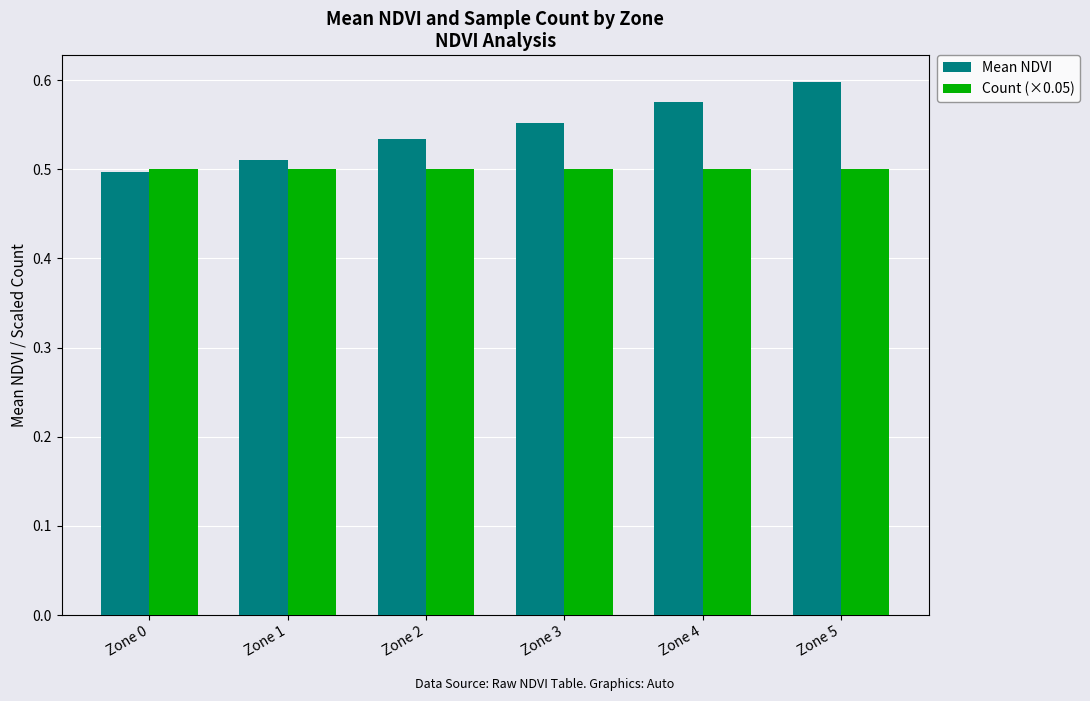

What are all the series names shown in the legend?

Mean NDVI, Count (×0.05)